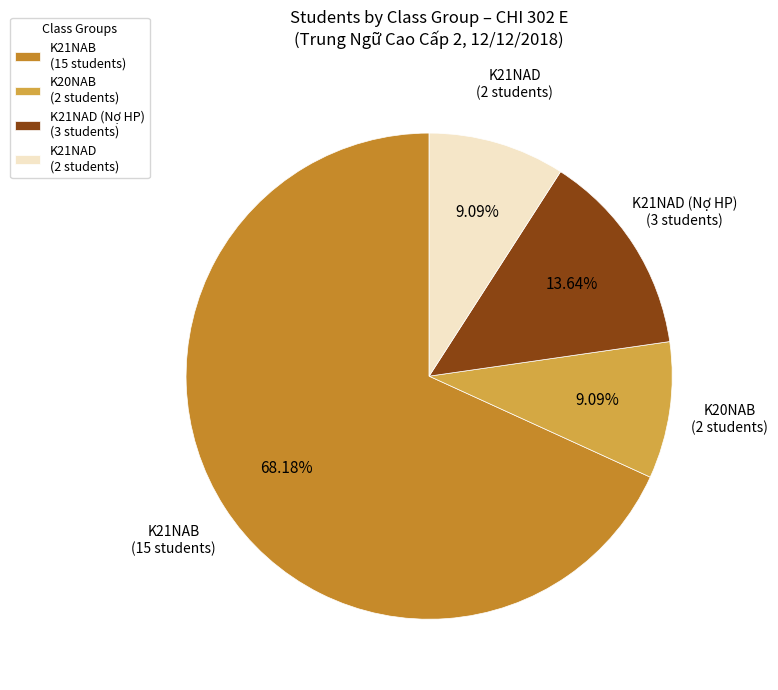

Do K21NAD (2 students) and K21NAB (15 students) together represent more than half of the pie?

Yes